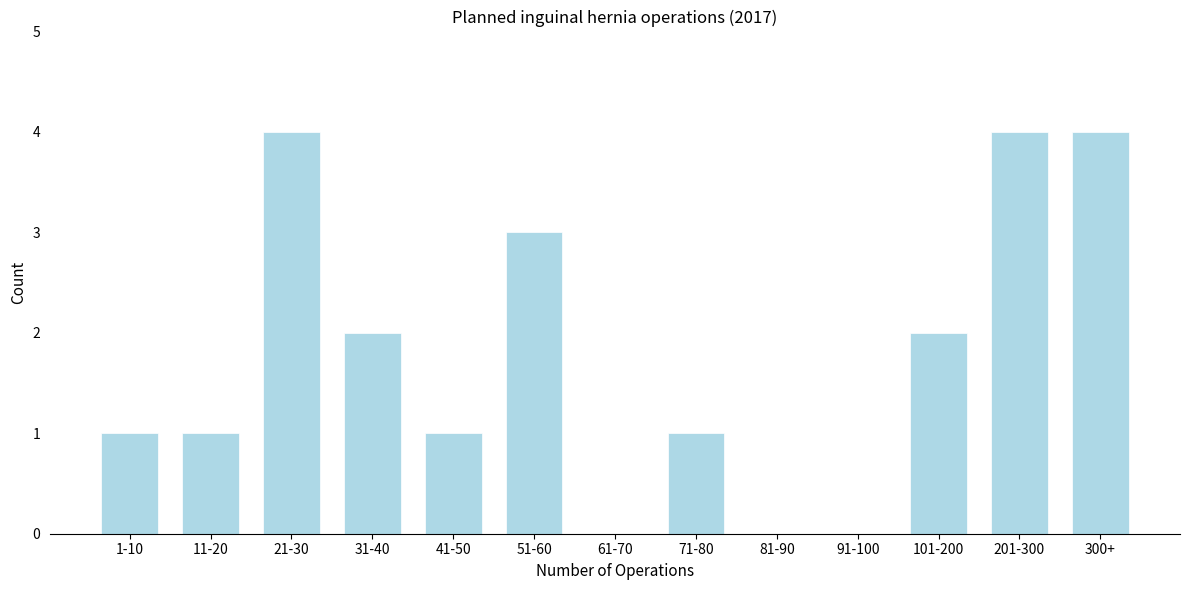

Reading left to right, extract all data points from this chart.

1-10=1	11-20=1	21-30=4	31-40=2	41-50=1	51-60=3	61-70=0	71-80=1	81-90=0	91-100=0	101-200=2	201-300=4	300+=4